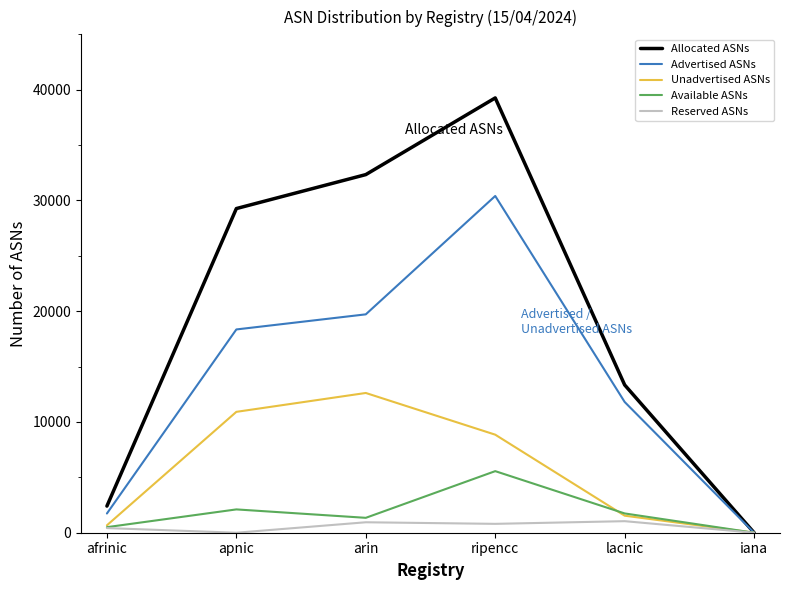

Is this an area chart (filled region under the line)?

No